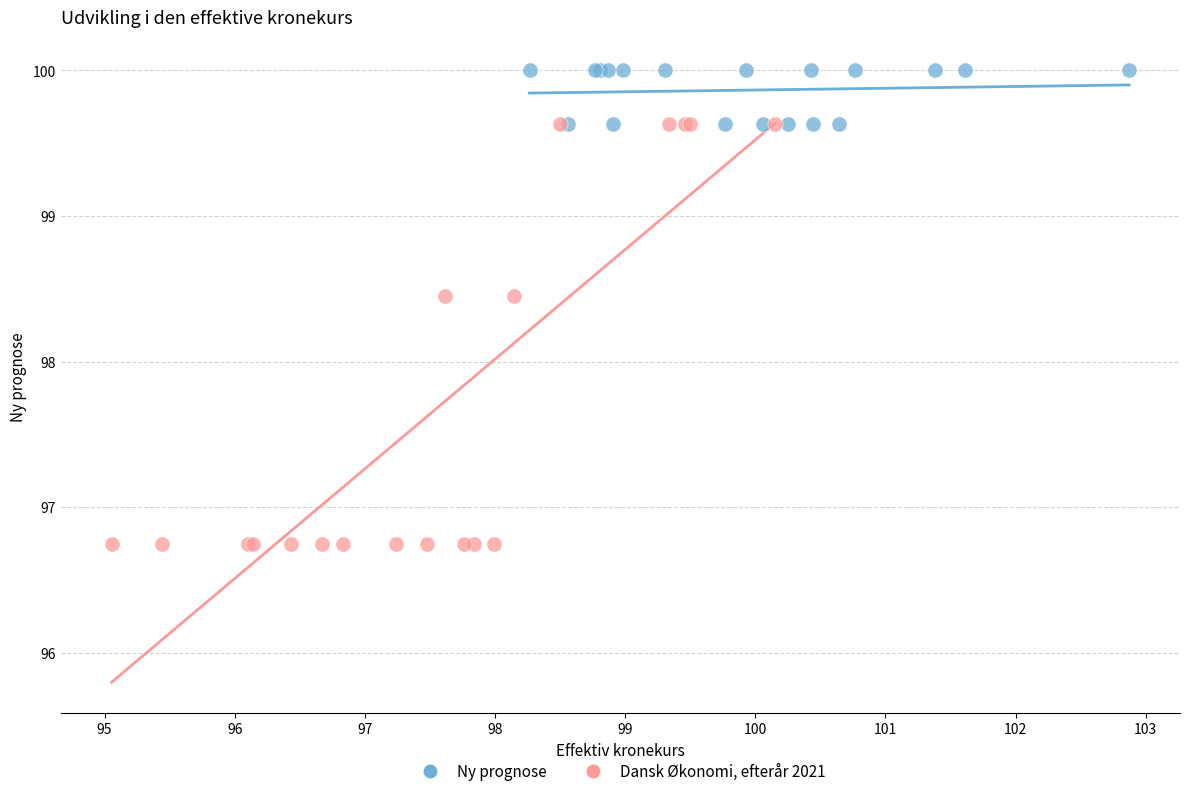

Which series reaches the minimum Y coordinate?

Dansk Økonomi, efterår 2021